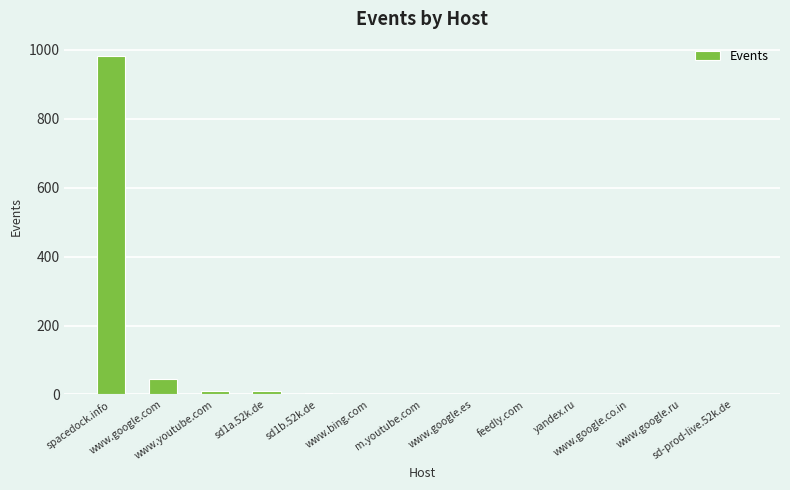

Are the bars horizontal?

No